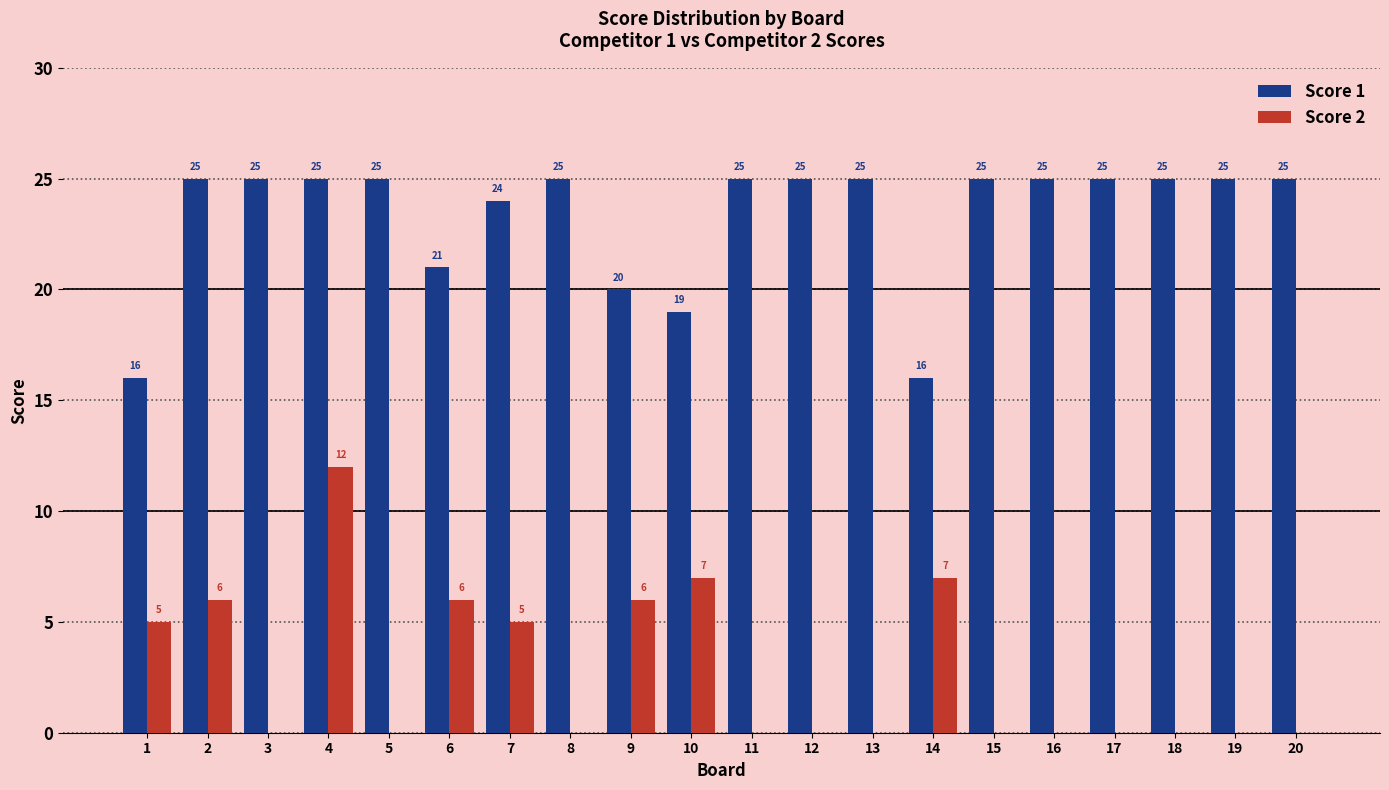

What is the sum of all Score 2 values?

54